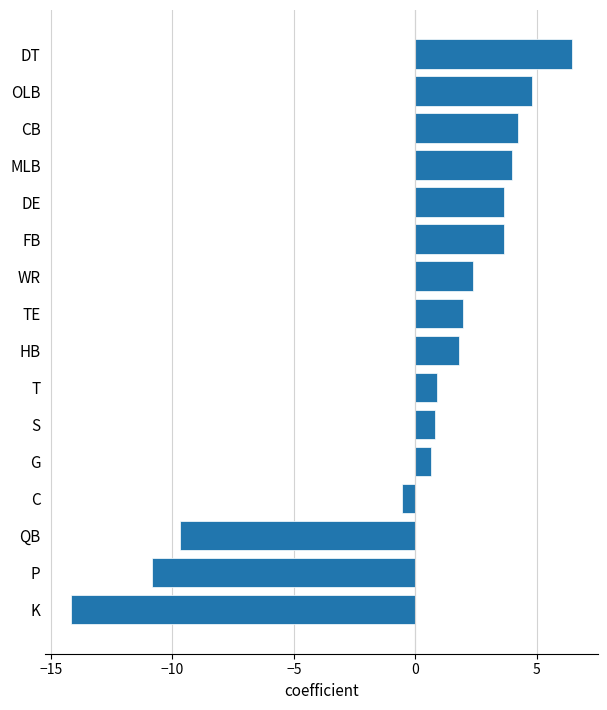

True or false: the data shows 2.8 at HB.

False